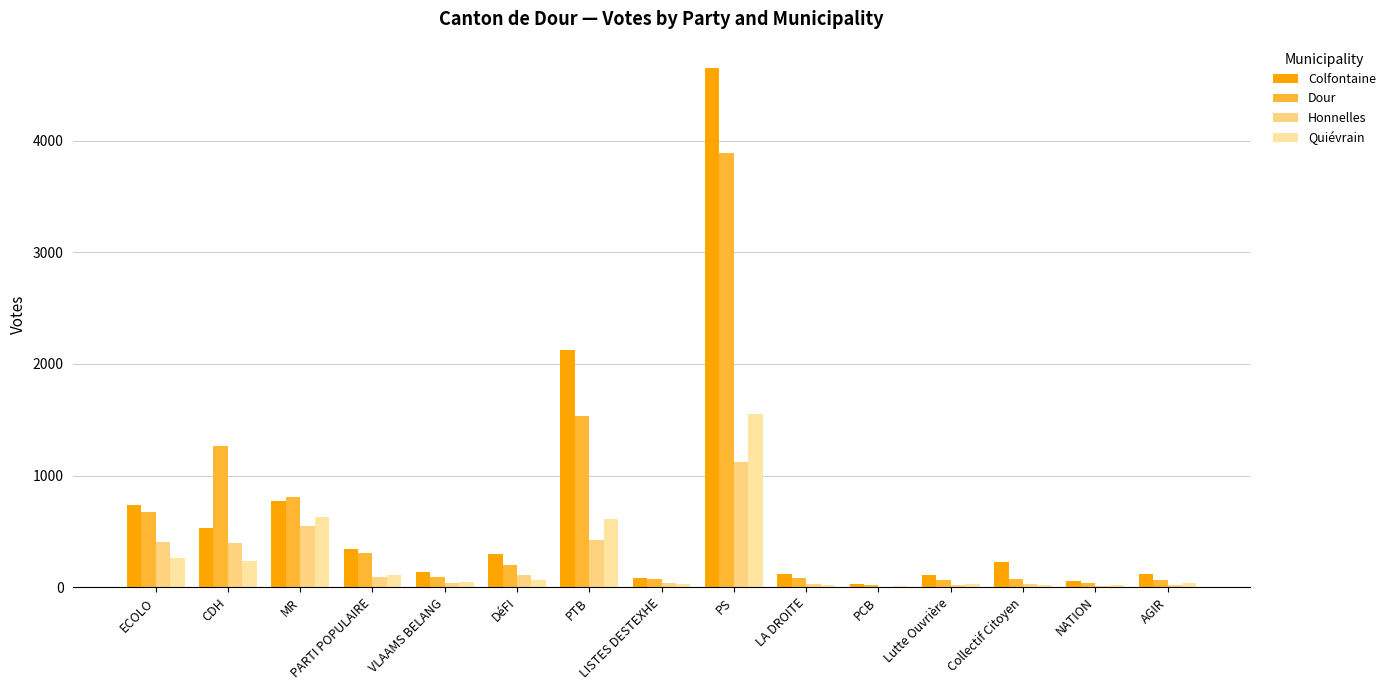

Reading right to left, list all the values displayed in this chart.

Colfontaine: AGIR=113	NATION=57	Collectif Citoyen=223	Lutte Ouvrière=111	PCB=29	LA DROITE=114	PS=4656	LISTES DESTEXHE=86	PTB=2124	DéFI=298	VLAAMS BELANG=139	PARTI POPULAIRE=338	MR=768	CDH=530	ECOLO=737
Dour: AGIR=63	NATION=37	Collectif Citoyen=72	Lutte Ouvrière=65	PCB=20	LA DROITE=79	PS=3895	LISTES DESTEXHE=77	PTB=1537	DéFI=194	VLAAMS BELANG=88	PARTI POPULAIRE=305	MR=805	CDH=1267	ECOLO=674
Honnelles: AGIR=19	NATION=11	Collectif Citoyen=28	Lutte Ouvrière=15	PCB=1	LA DROITE=28	PS=1118	LISTES DESTEXHE=34	PTB=423	DéFI=110	VLAAMS BELANG=36	PARTI POPULAIRE=87	MR=545	CDH=393	ECOLO=408
Quiévrain: AGIR=37	NATION=21	Collectif Citoyen=22	Lutte Ouvrière=32	PCB=9	LA DROITE=23	PS=1555	LISTES DESTEXHE=24	PTB=614	DéFI=61	VLAAMS BELANG=42	PARTI POPULAIRE=105	MR=631	CDH=236	ECOLO=258